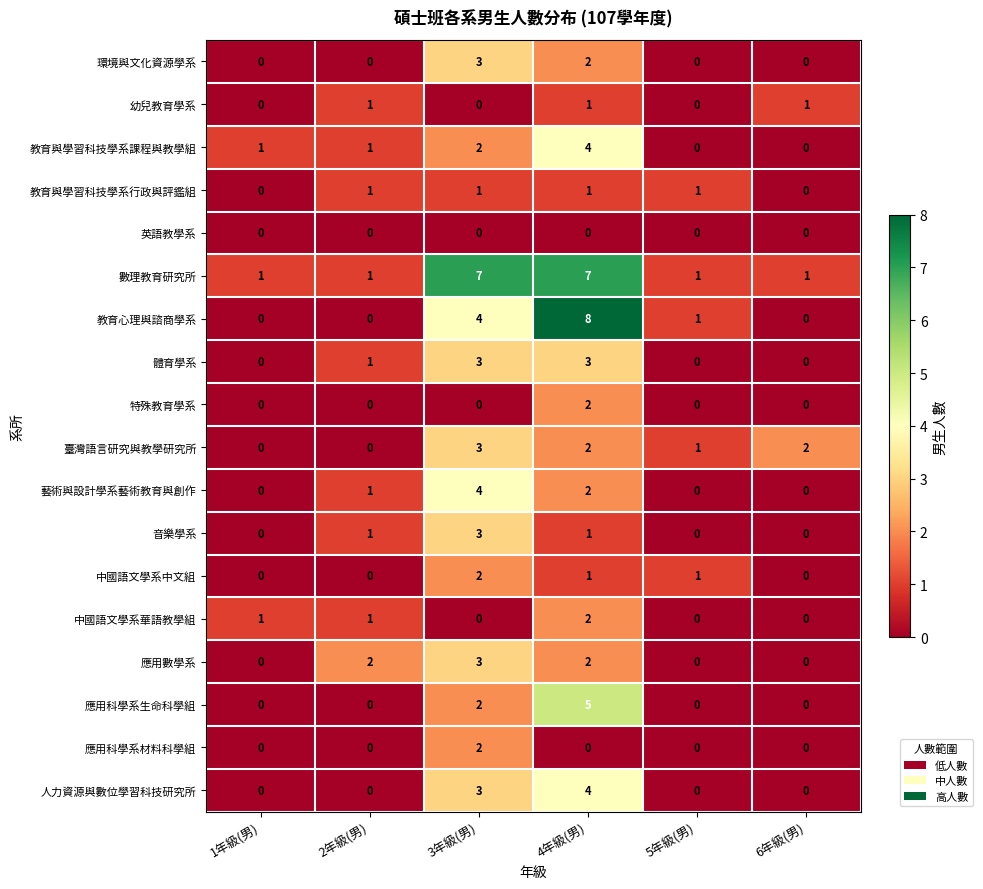

At how many categories does at least one series exceed 4?

2